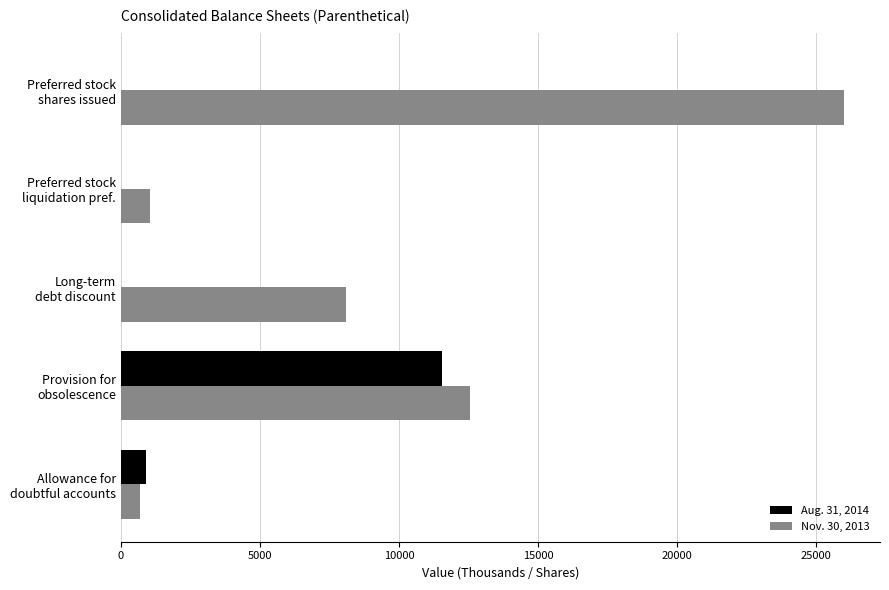

What is the greatest value displayed?

26000